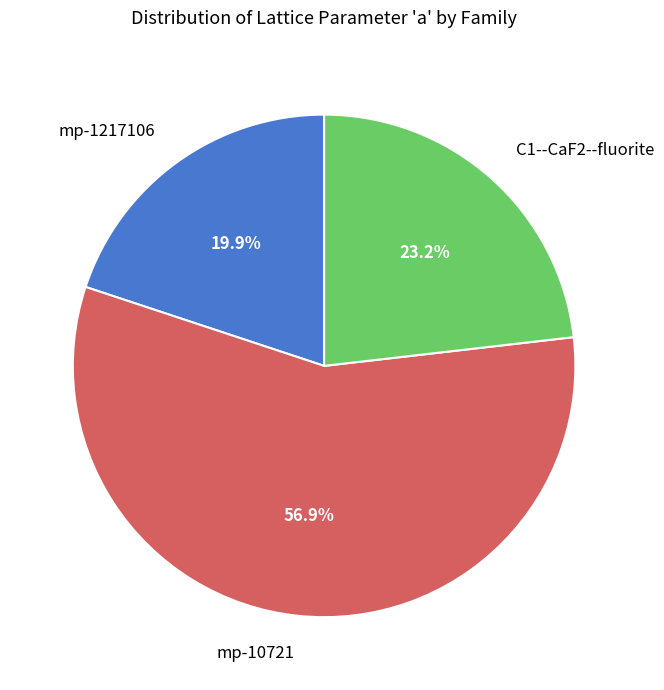

What is the smallest slice in the pie chart?

mp-1217106